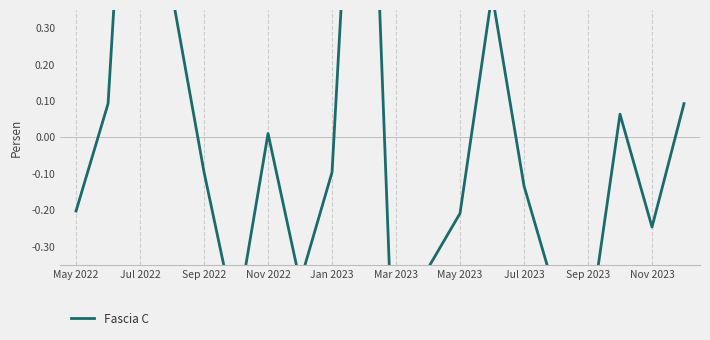

The value at Jul 2023 is -0.6. True or false?

False